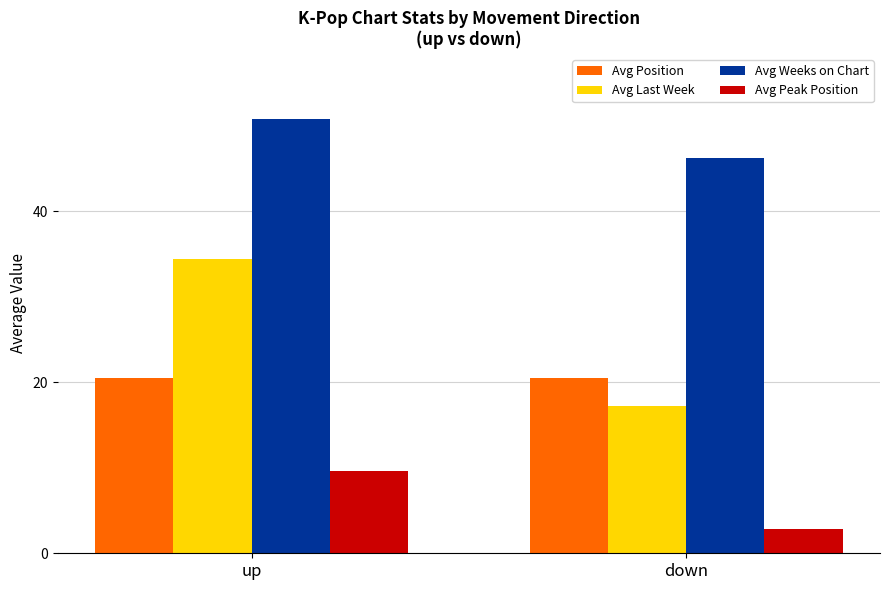

Where is Avg Weeks on Chart nearest to the value 48?

down